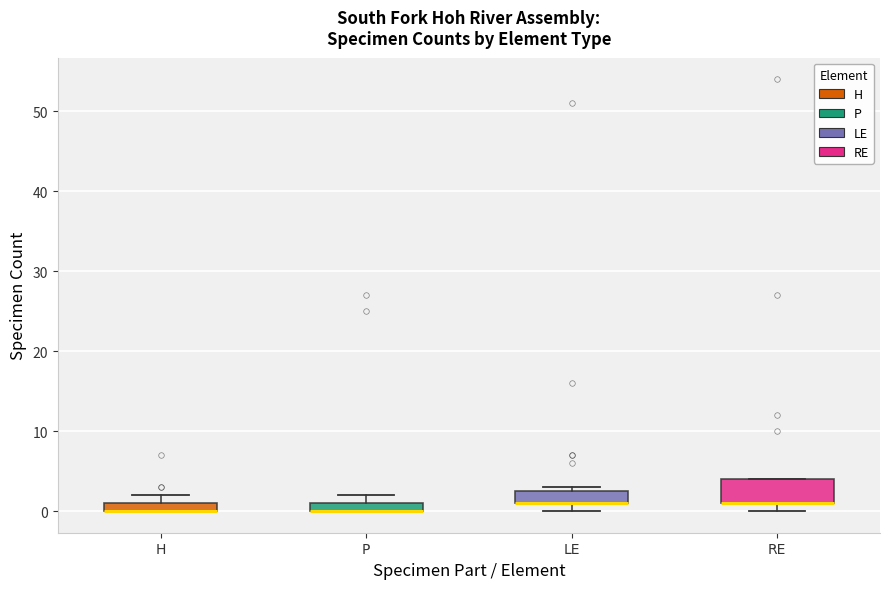

Which box is the tallest, from its lower edge to its upper edge?

RE